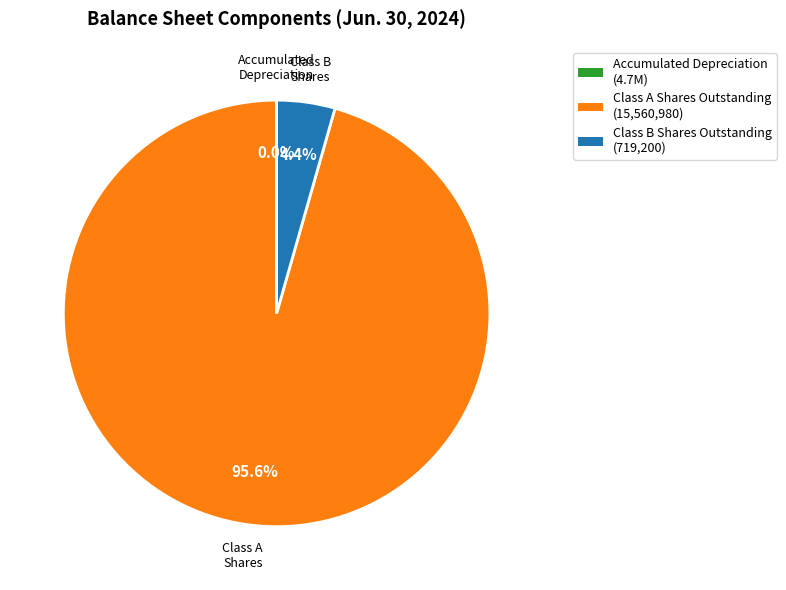

Which slice is the largest?

Class A Shares Outstanding (15,560,980)